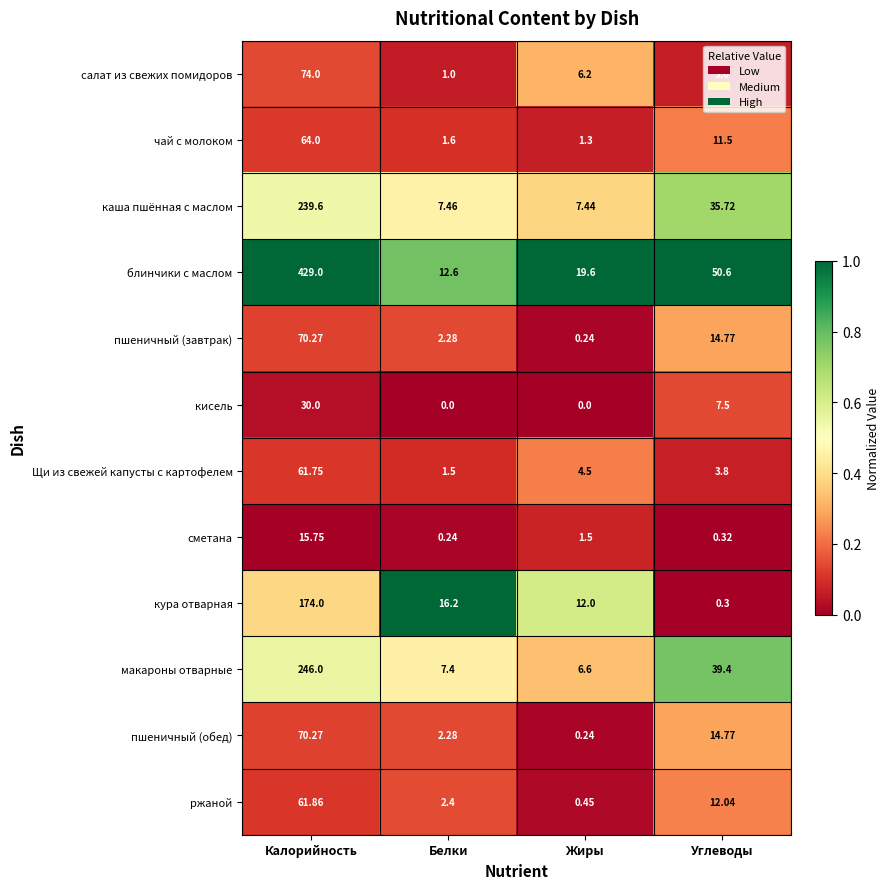

Is the value of кисель at Белки greater than the value of макароны отварные at Белки?

No